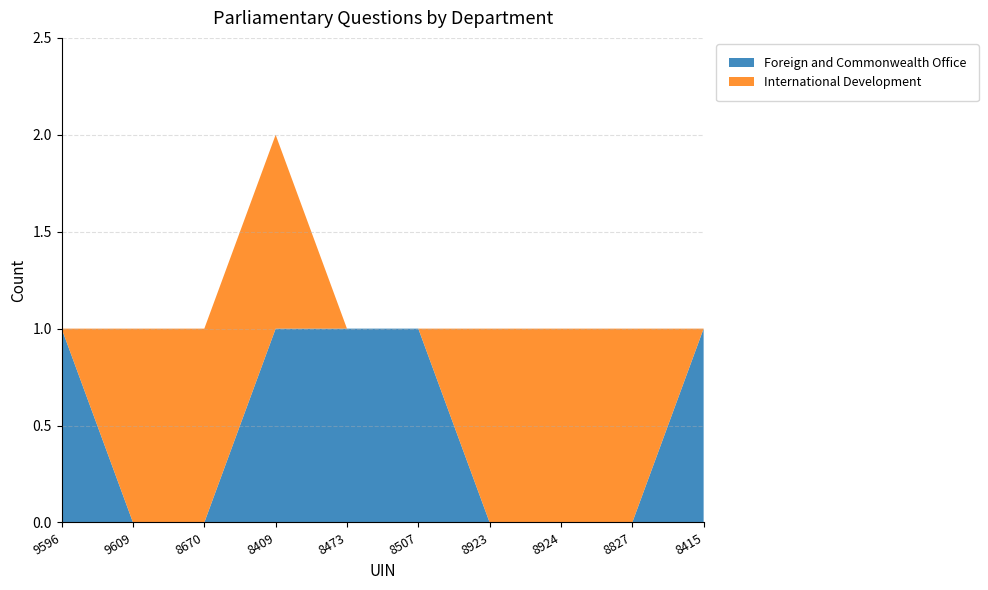

Reading right to left, list all the values displayed in this chart.

Foreign and Commonwealth Office: 8415=1	8827=0	8924=0	8923=0	8507=1	8473=1	8409=1	8670=0	9609=0	9596=1
International Development: 8415=0	8827=1	8924=1	8923=1	8507=0	8473=0	8409=1	8670=1	9609=1	9596=0